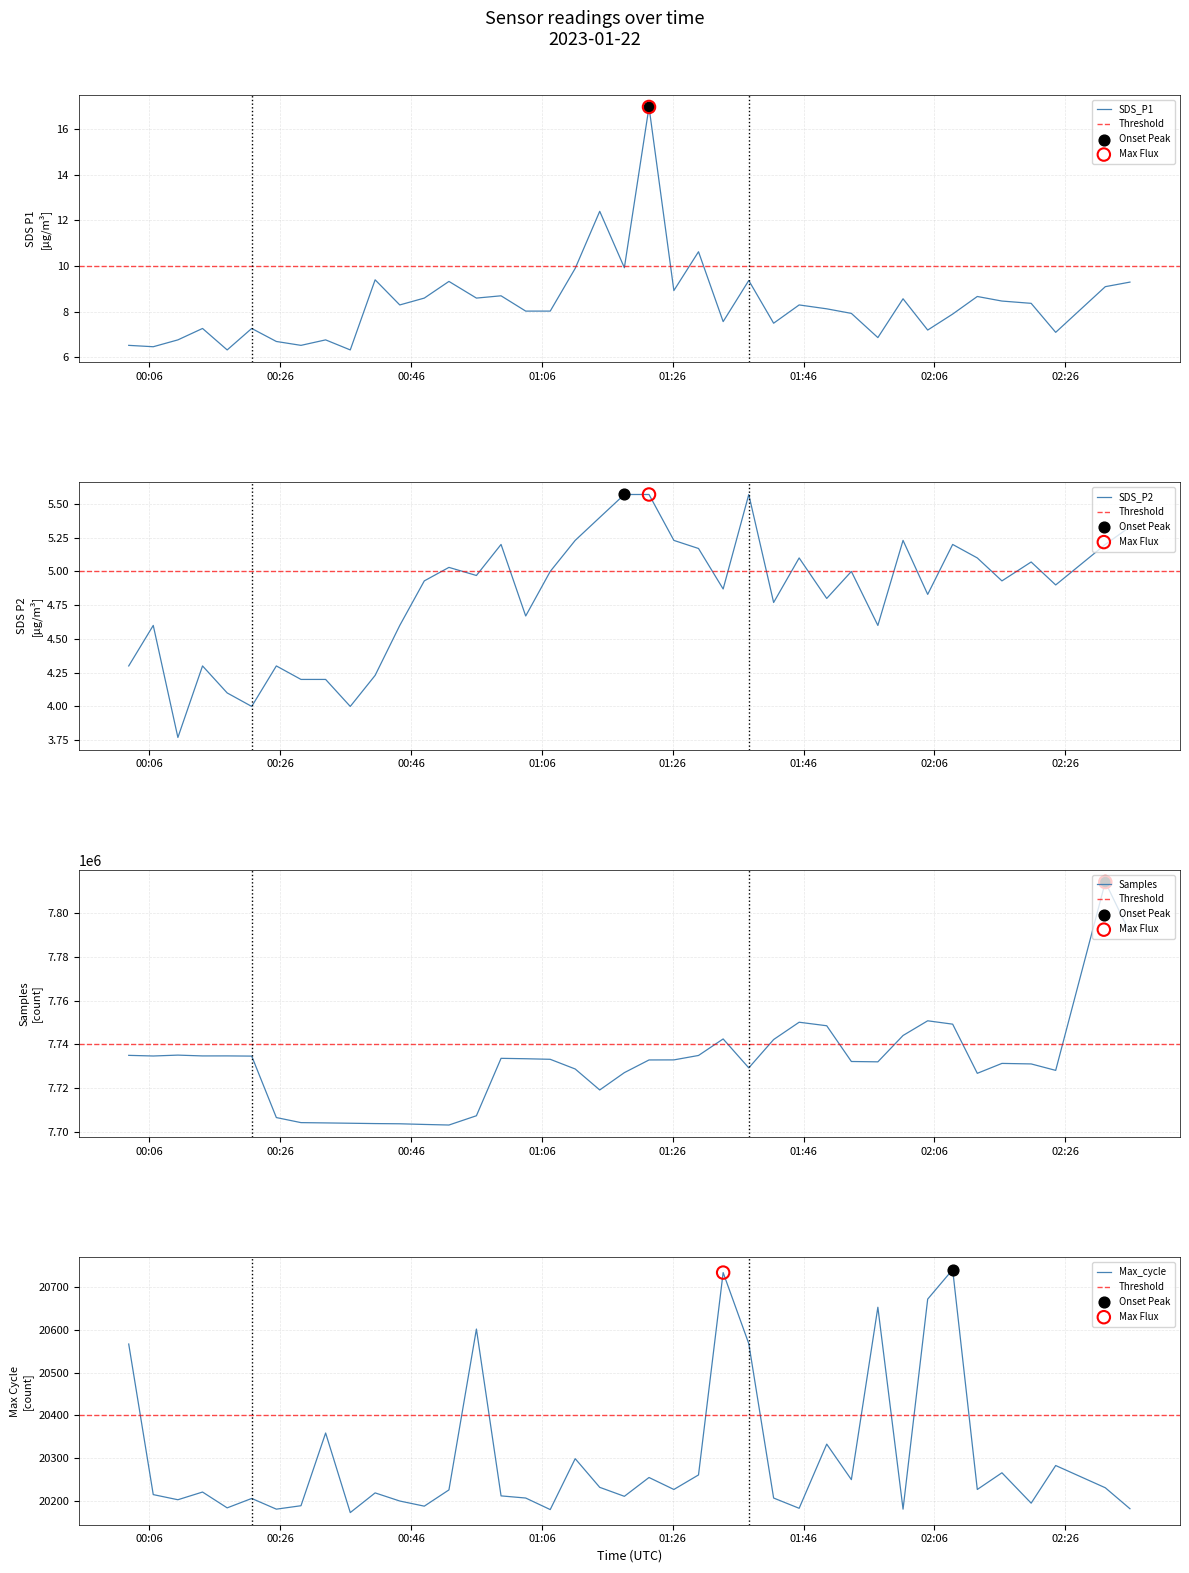

What is the total value across all series at 2023/01/22 01:22:22?

7753166.5